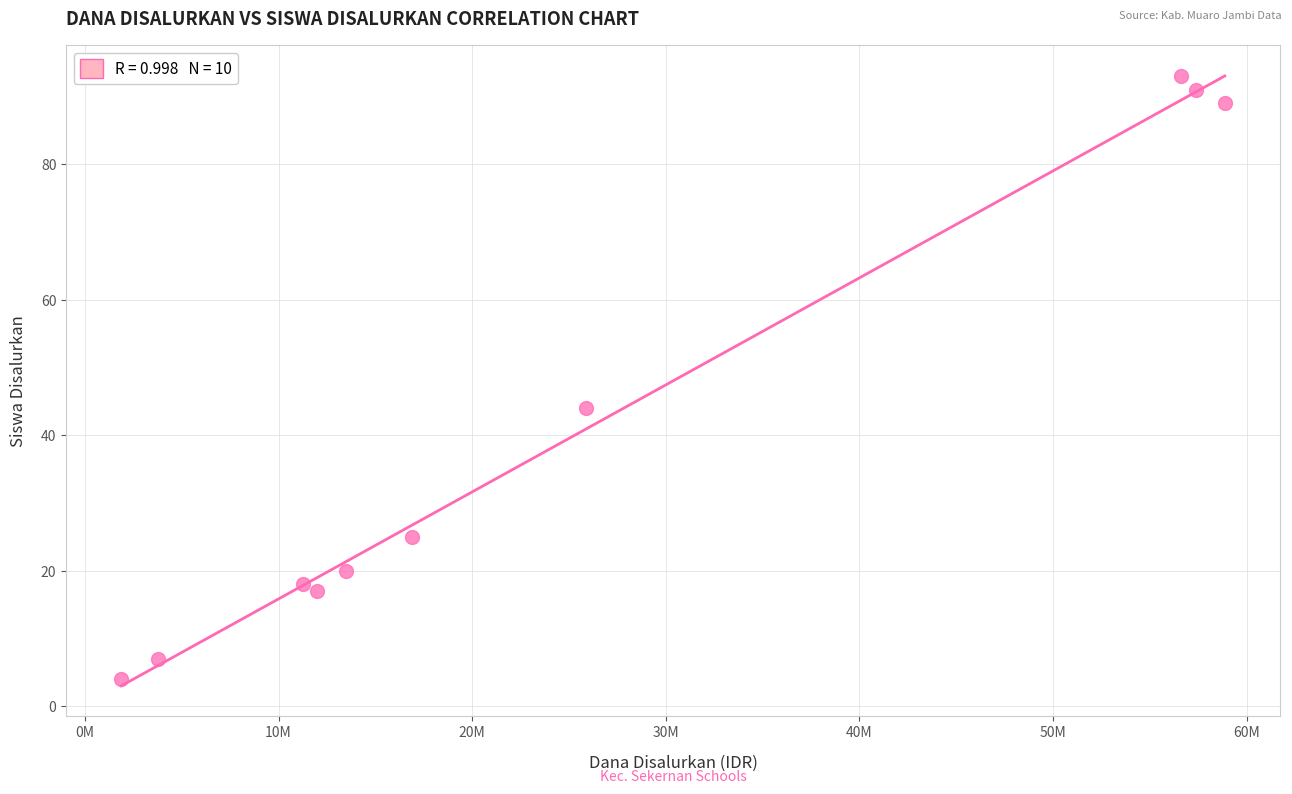

What is the range of X values (max minus min)?

57000000